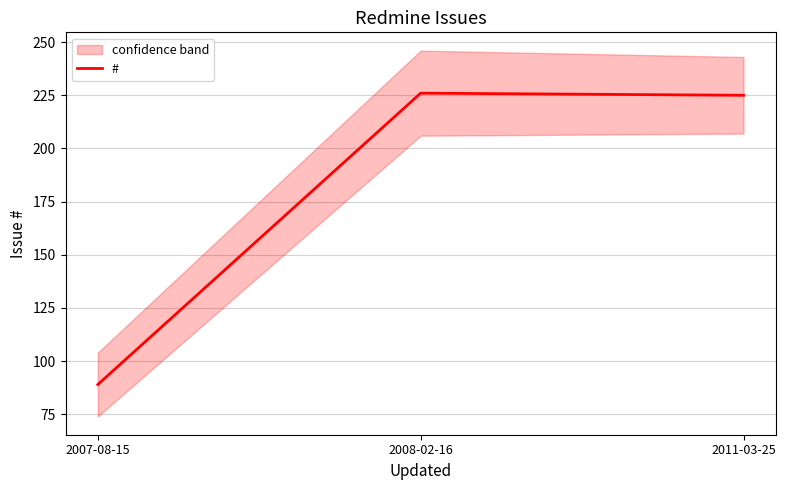

At which label does the data first exceed 225?

2008-02-16